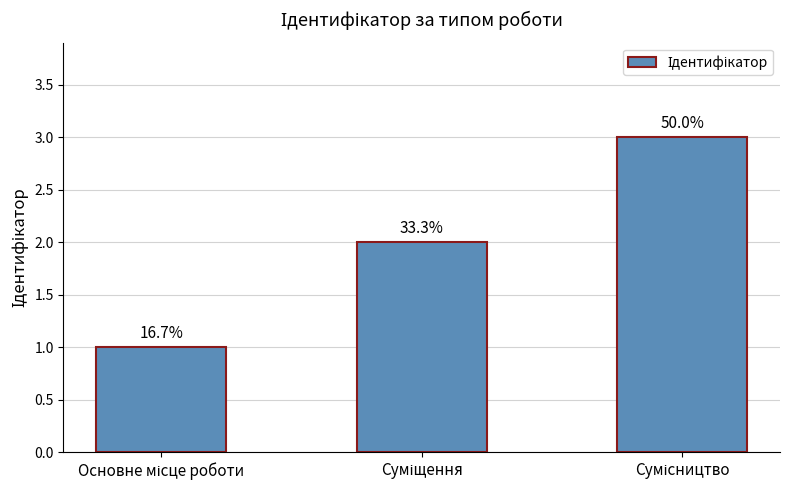

What is the greatest value displayed?

3